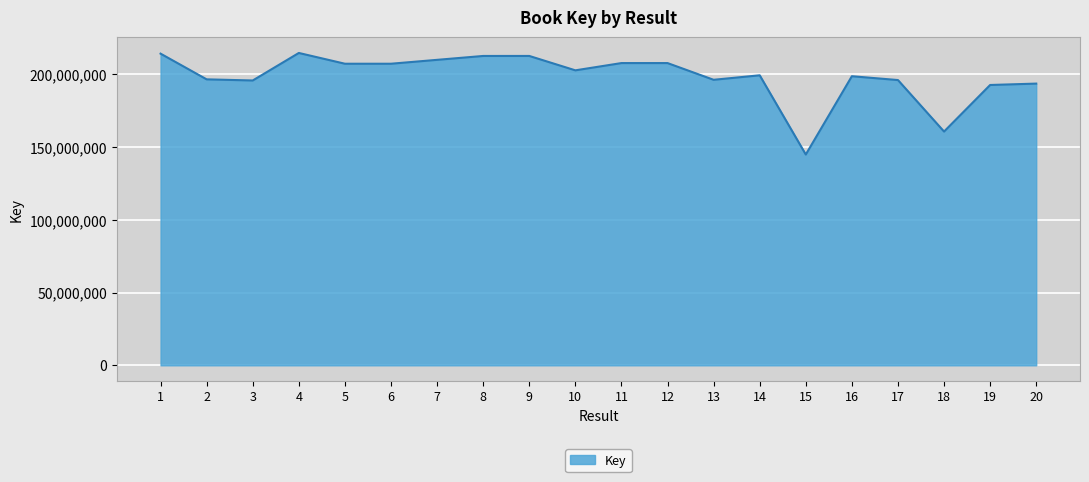

What is the smallest value displayed?

144883324